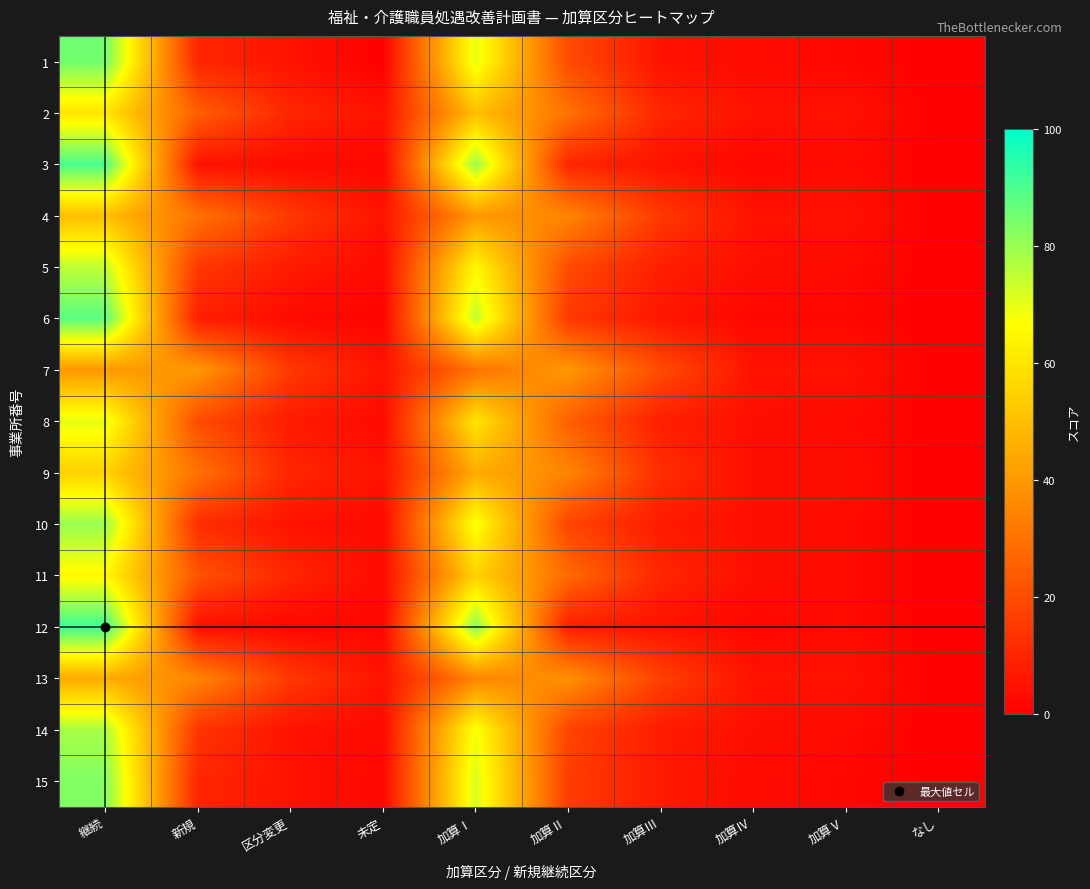

Reading right to left, list all the values displayed in this chart.

1: なし=0	加算Ⅴ=2	加算Ⅳ=3	加算Ⅲ=5	加算Ⅱ=20	加算Ⅰ=70	未定=0	区分変更=5	新規=10	継続=85
2: なし=0	加算Ⅴ=5	加算Ⅳ=5	加算Ⅲ=10	加算Ⅱ=30	加算Ⅰ=50	未定=5	区分変更=10	新規=25	継続=60
3: なし=0	加算Ⅴ=3	加算Ⅳ=2	加算Ⅲ=5	加算Ⅱ=10	加算Ⅰ=80	未定=2	区分変更=3	新規=5	継続=90
4: なし=0	加算Ⅴ=5	加算Ⅳ=5	加算Ⅲ=15	加算Ⅱ=35	加算Ⅰ=40	未定=5	区分変更=15	新規=30	継続=50
5: なし=0	加算Ⅴ=3	加算Ⅳ=4	加算Ⅲ=8	加算Ⅱ=20	加算Ⅰ=65	未定=3	区分変更=7	新規=15	継続=75
6: なし=0	加算Ⅴ=2	加算Ⅳ=2	加算Ⅲ=6	加算Ⅱ=15	加算Ⅰ=75	未定=1	区分変更=3	新規=8	継続=88
7: なし=0	加算Ⅴ=5	加算Ⅳ=5	加算Ⅲ=20	加算Ⅱ=40	加算Ⅰ=30	未定=5	区分変更=15	新規=40	継続=40
8: なし=0	加算Ⅴ=3	加算Ⅳ=4	加算Ⅲ=8	加算Ⅱ=25	加算Ⅰ=60	未定=3	区分変更=7	新規=20	継続=70
9: なし=0	加算Ⅴ=4	加算Ⅳ=4	加算Ⅲ=12	加算Ⅱ=35	加算Ⅰ=45	未定=5	区分変更=10	新規=30	継続=55
10: なし=0	加算Ⅴ=3	加算Ⅳ=4	加算Ⅲ=7	加算Ⅱ=18	加算Ⅰ=68	未定=3	区分変更=5	新規=12	継続=80
11: なし=0	加算Ⅴ=3	加算Ⅳ=4	加算Ⅲ=10	加算Ⅱ=28	加算Ⅰ=55	未定=3	区分変更=10	新規=22	継続=65
12: なし=0	加算Ⅴ=3	加算Ⅳ=2	加算Ⅲ=5	加算Ⅱ=8	加算Ⅰ=82	未定=2	区分変更=2	新規=4	継続=92
13: なし=0	加算Ⅴ=5	加算Ⅳ=5	加算Ⅲ=17	加算Ⅱ=38	加算Ⅰ=35	未定=5	区分変更=15	新規=35	継続=45
14: なし=0	加算Ⅴ=3	加算Ⅳ=4	加算Ⅲ=7	加算Ⅱ=18	加算Ⅰ=68	未定=3	区分変更=5	新規=14	継続=78
15: なし=0	加算Ⅴ=2	加算Ⅳ=3	加算Ⅲ=7	加算Ⅱ=16	加算Ⅰ=72	未定=2	区分変更=5	新規=10	継続=83